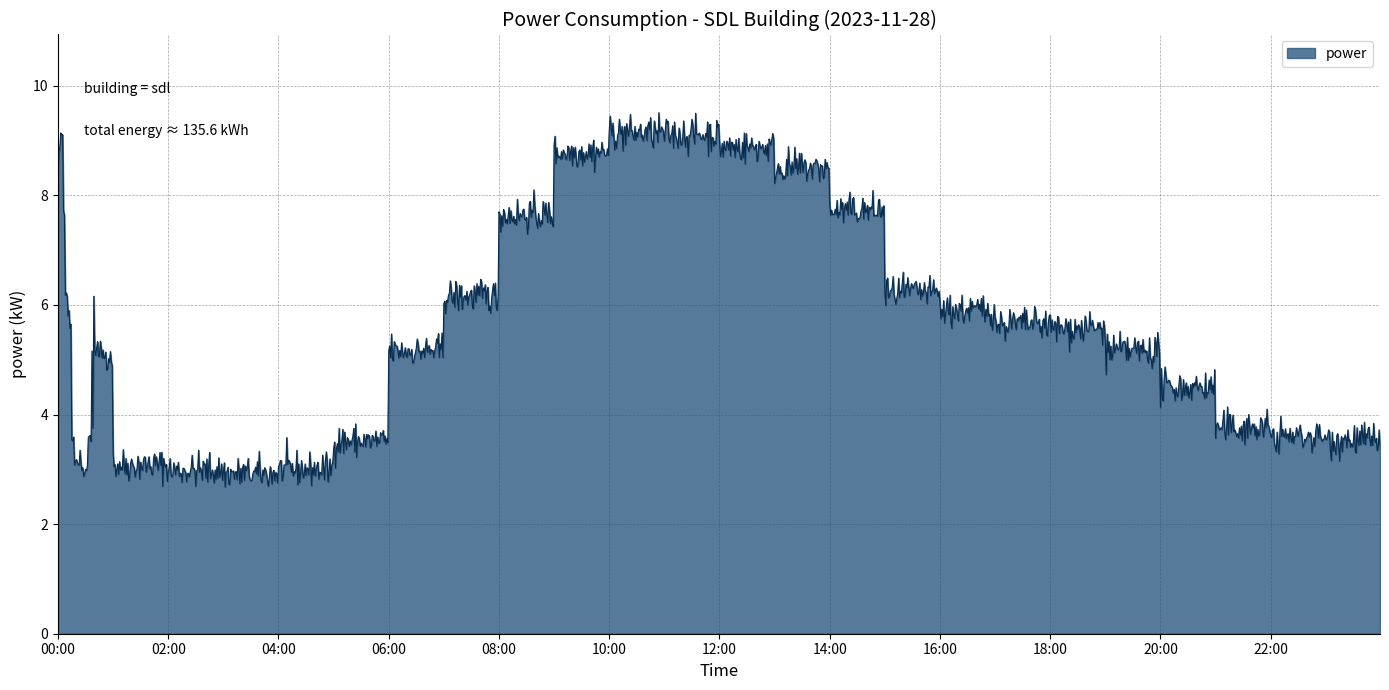

What is the greatest value displayed?

9.5